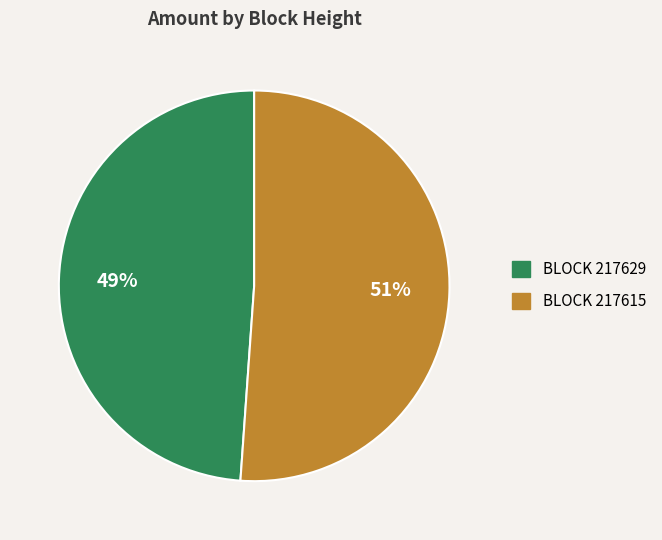

To the nearest percent, what is the difference between the largest and smallest slice percentages?

2%